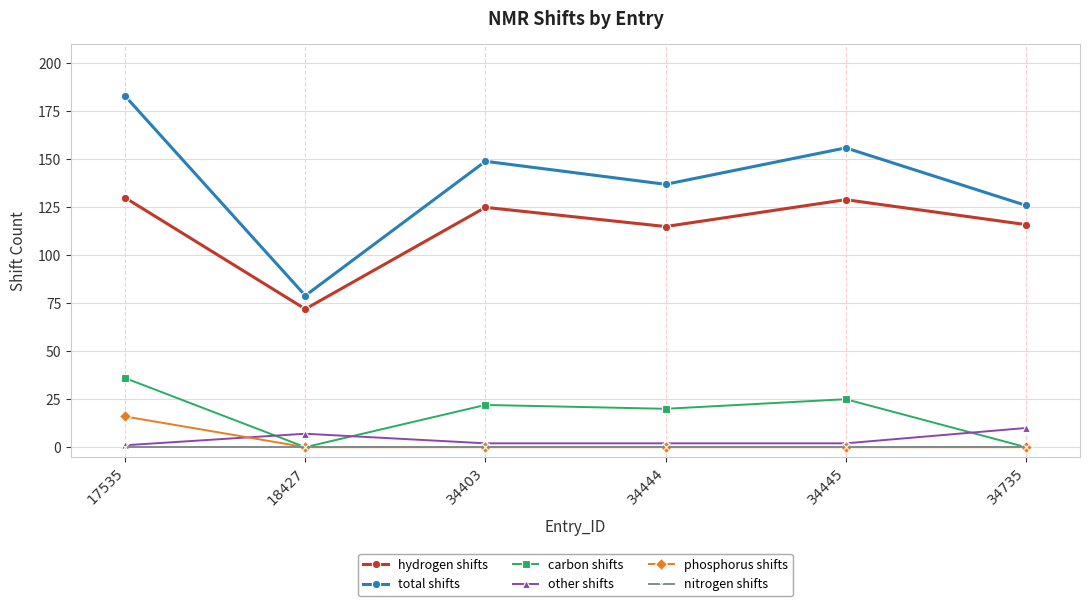

What is the difference between the highest and lowest values at 34735?

126